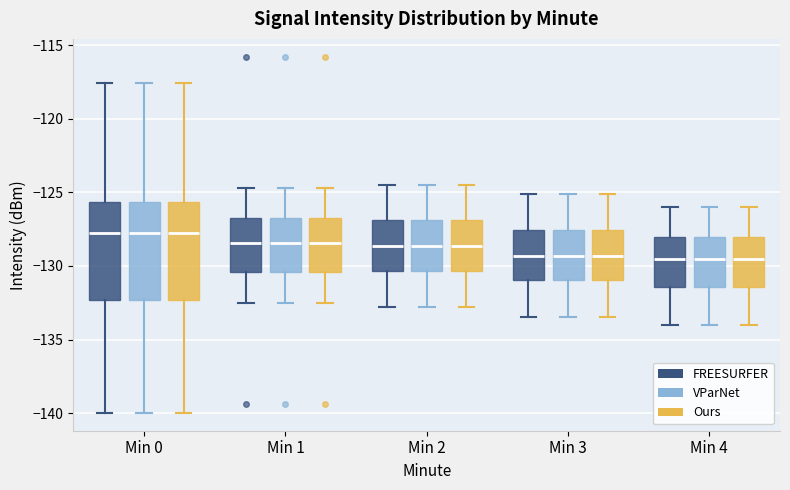

Reading left to right, transcribe this box plot: for each box, give where its median line is, the range the box spans, and where its two whiskers end, as read against the y-axis. The values are not printed on the chart, so give them approximately, as read against the axis.

Min 0 (FREESURFER): median -128.0, box -132.5 to -125.5, whiskers -140.0 to -117.5
Min 0 (VParNet): median -128.0, box -132.5 to -125.5, whiskers -140.0 to -117.5
Min 0 (Ours): median -128.0, box -132.5 to -125.5, whiskers -140.0 to -117.5
Min 1 (FREESURFER): median -128.5, box -130.5 to -126.5, whiskers -132.5 to -124.5
Min 1 (VParNet): median -128.5, box -130.5 to -126.5, whiskers -132.5 to -124.5
Min 1 (Ours): median -128.5, box -130.5 to -126.5, whiskers -132.5 to -124.5
Min 2 (FREESURFER): median -128.5, box -130.5 to -127.0, whiskers -133.0 to -124.5
Min 2 (VParNet): median -128.5, box -130.5 to -127.0, whiskers -133.0 to -124.5
Min 2 (Ours): median -128.5, box -130.5 to -127.0, whiskers -133.0 to -124.5
Min 3 (FREESURFER): median -129.5, box -131.0 to -127.5, whiskers -133.5 to -125.0
Min 3 (VParNet): median -129.5, box -131.0 to -127.5, whiskers -133.5 to -125.0
Min 3 (Ours): median -129.5, box -131.0 to -127.5, whiskers -133.5 to -125.0
Min 4 (FREESURFER): median -129.5, box -131.5 to -128.0, whiskers -134.0 to -126.0
Min 4 (VParNet): median -129.5, box -131.5 to -128.0, whiskers -134.0 to -126.0
Min 4 (Ours): median -129.5, box -131.5 to -128.0, whiskers -134.0 to -126.0